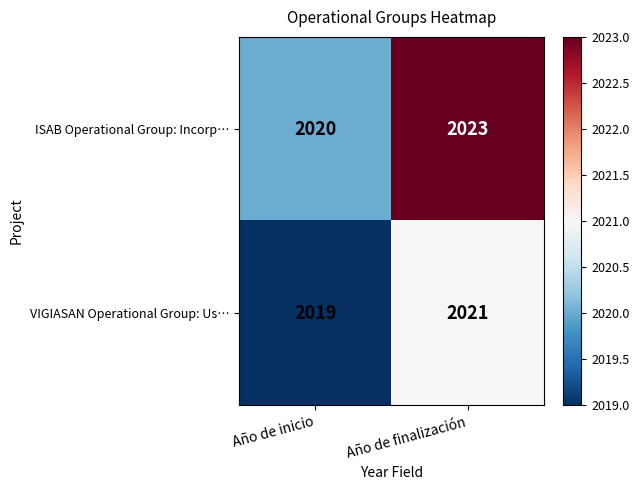

What is the greatest value displayed?

2023